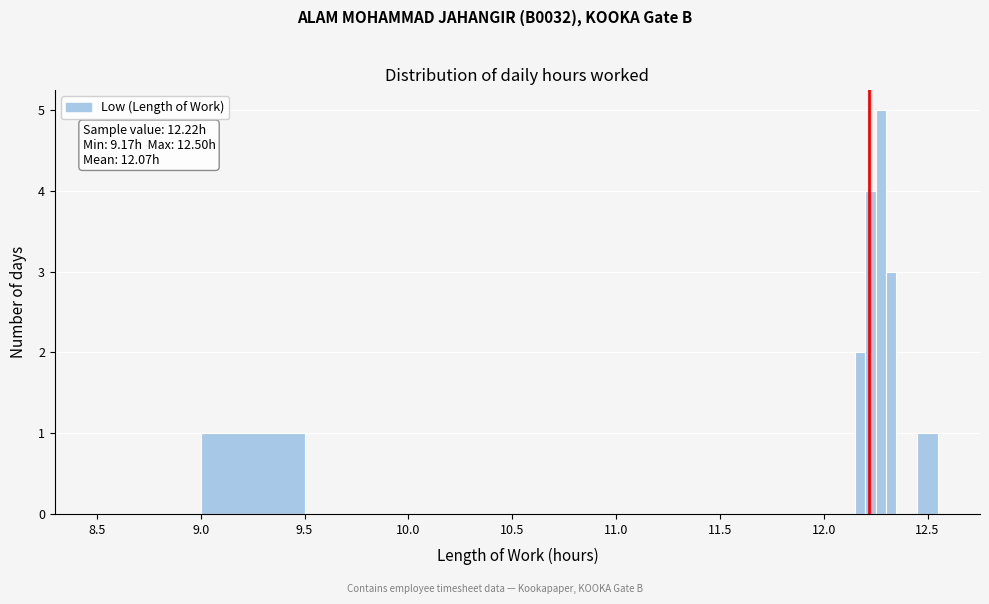

Around what value on the x-axis is the tallest bar? Give the approximate position of its centre, as read against the axis.

12.30